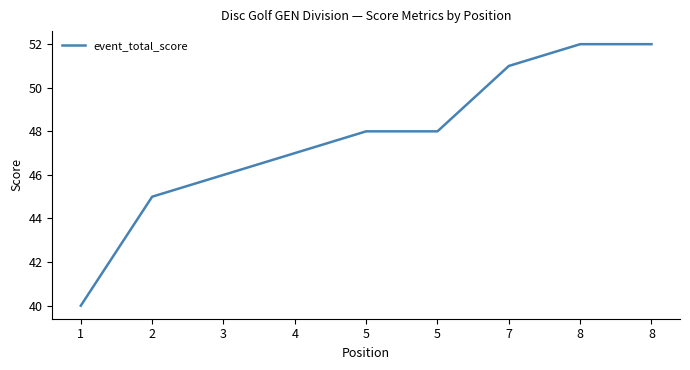

How many lines are shown in the chart?

1